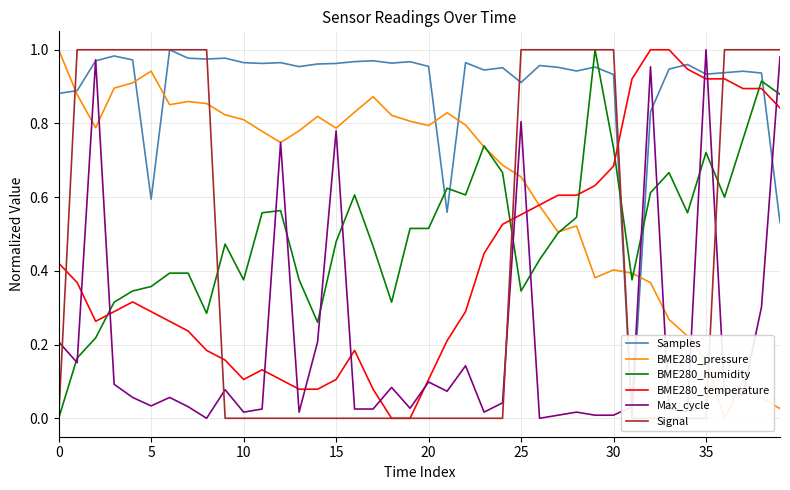

In BME280_humidity, how many points are higher than both neighbors (excluding endpoints)?

9